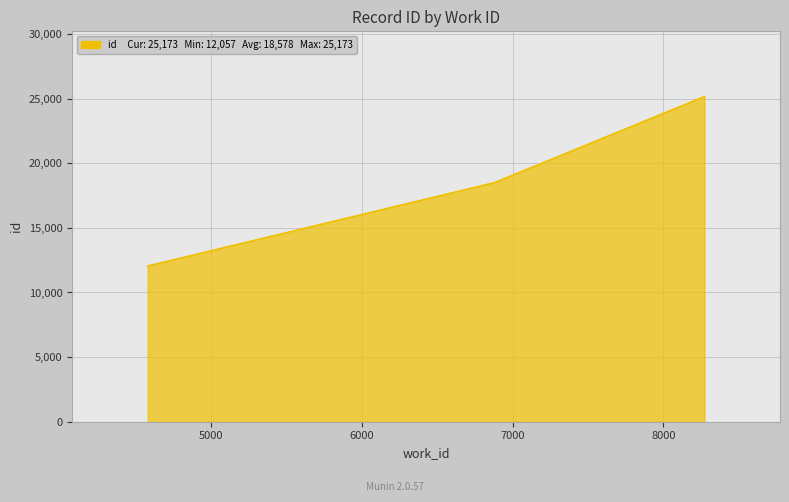

What is the minimum value shown in the chart?

12057